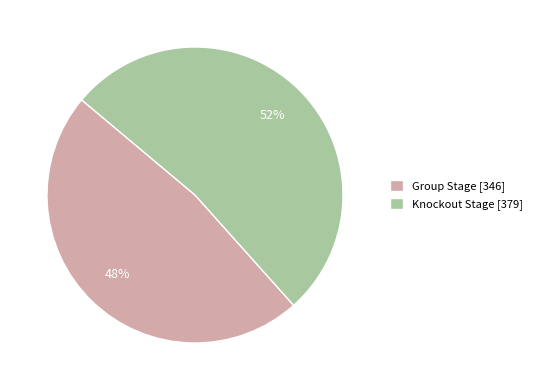

Rank the categories by value from highest to lowest.

Knockout Stage, Group Stage